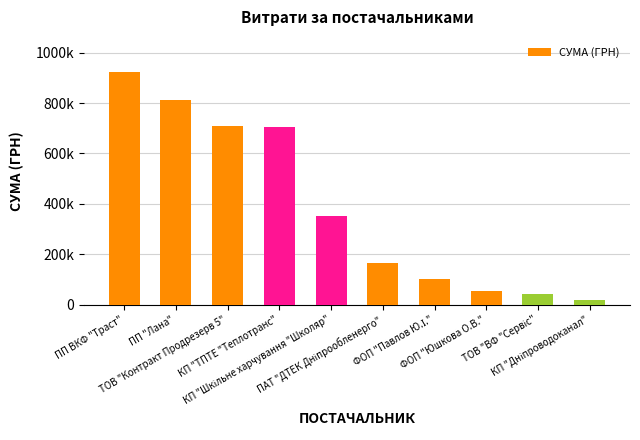

Does the chart contain any negative values?

No